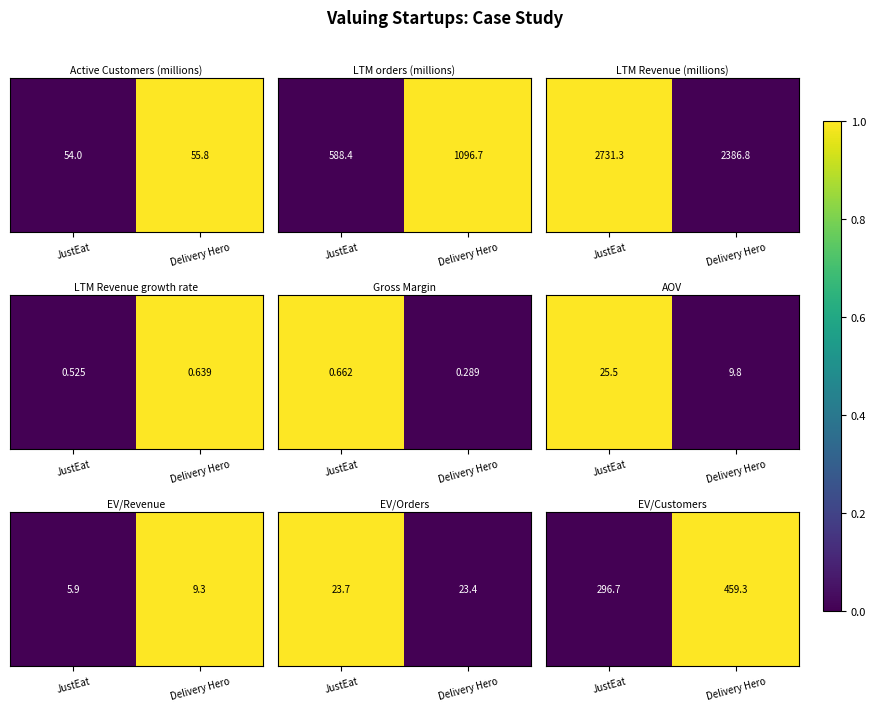

What is the change in value from JustEat to Delivery Hero?

+1